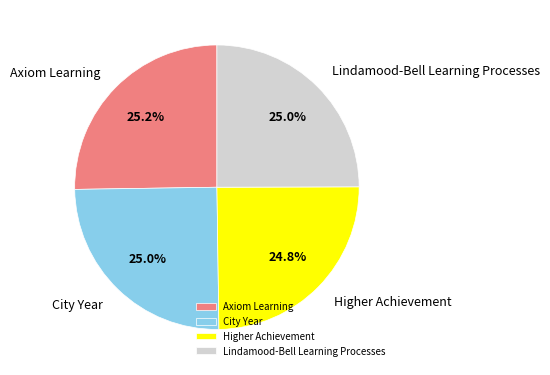

Count the number of slices in the pie.

4